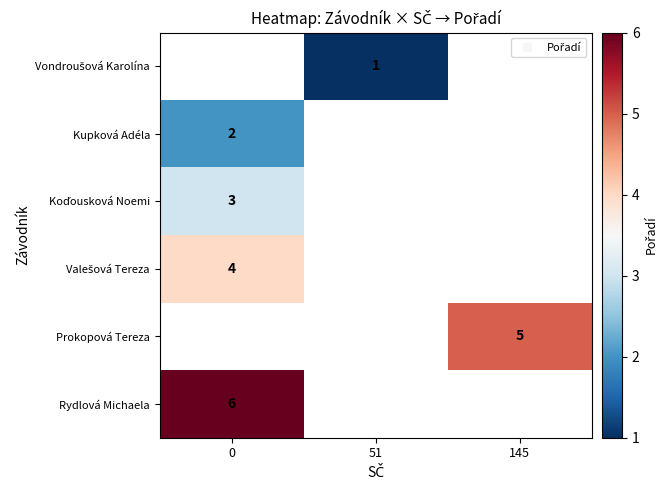

Rank the categories by Valešová Tereza value from highest to lowest.

0, 51, 145